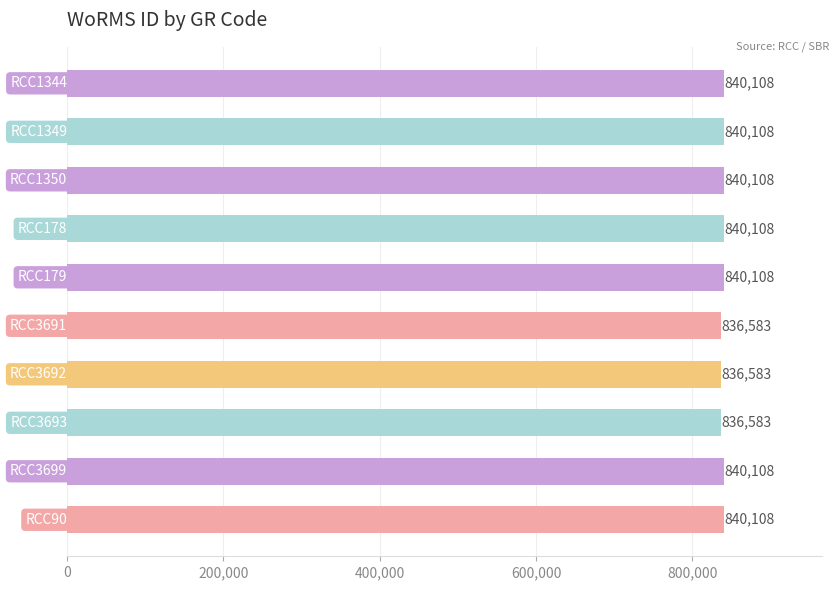

What is the difference between the maximum and second lowest values?

3525